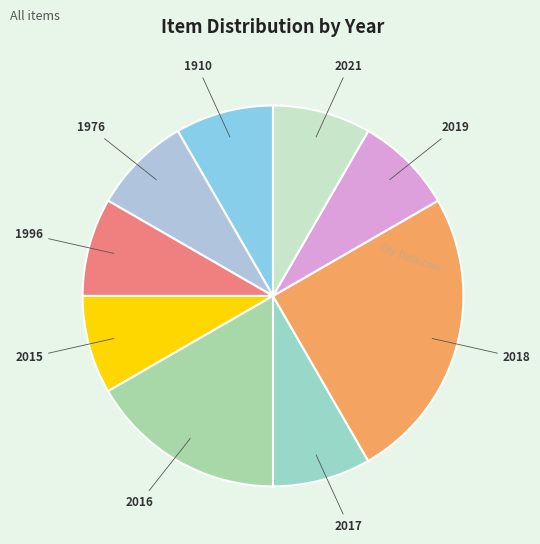

Do 2017 and 1996 together represent more than half of the pie?

No